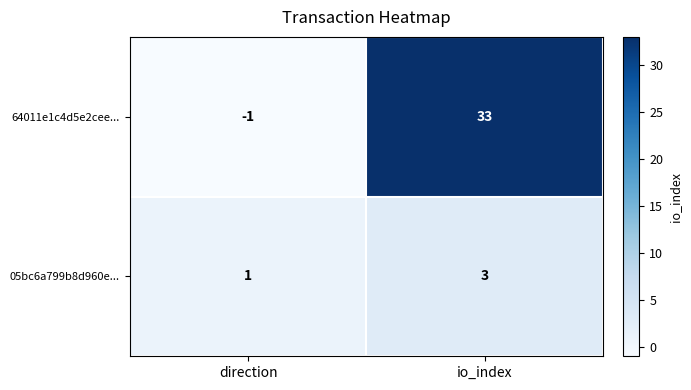

At how many categories does at least one series exceed 27?

1